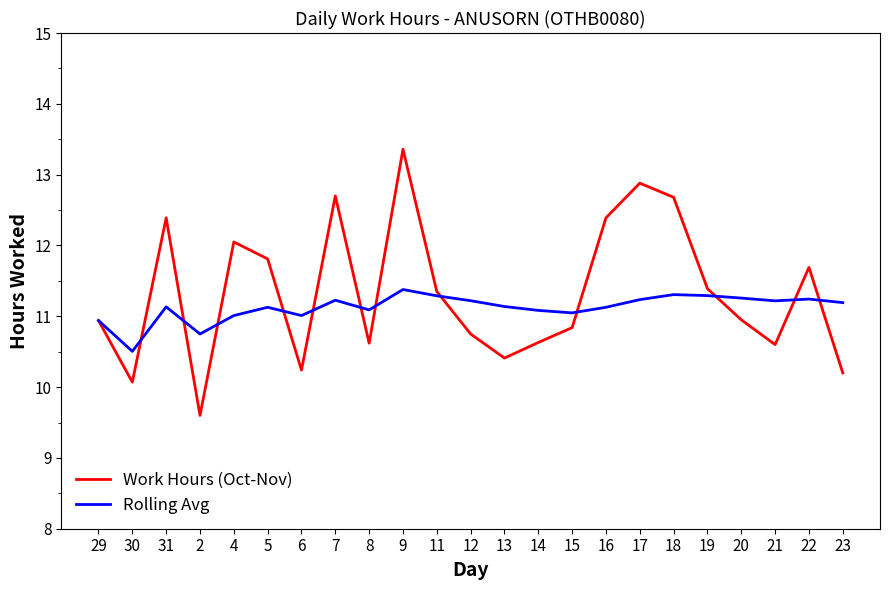

Rank the series by their average value, from lowest to highest.

Rolling Avg, Work Hours (Oct-Nov)